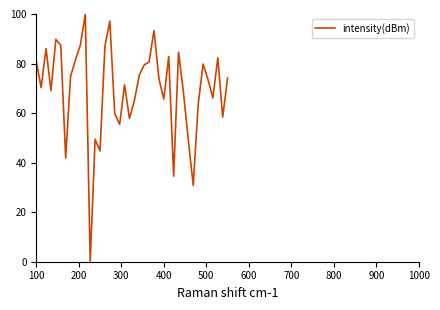

What is the greatest value displayed?

100.0